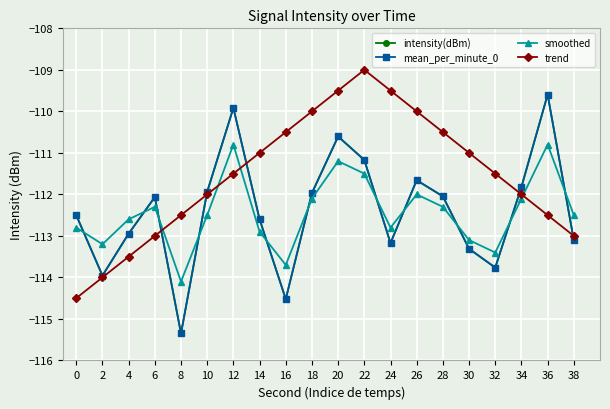

Which has a higher value, 18 or 2?

18